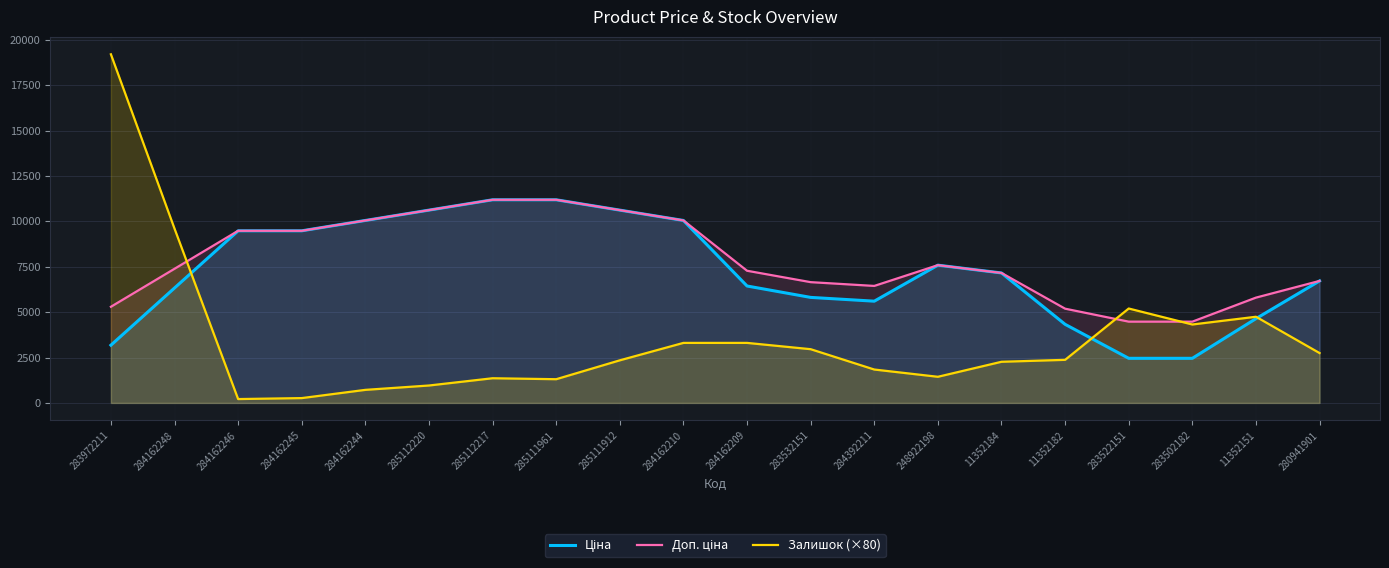

What is the value of the Залишок (×80) point at the 8th from the left?

1306.7